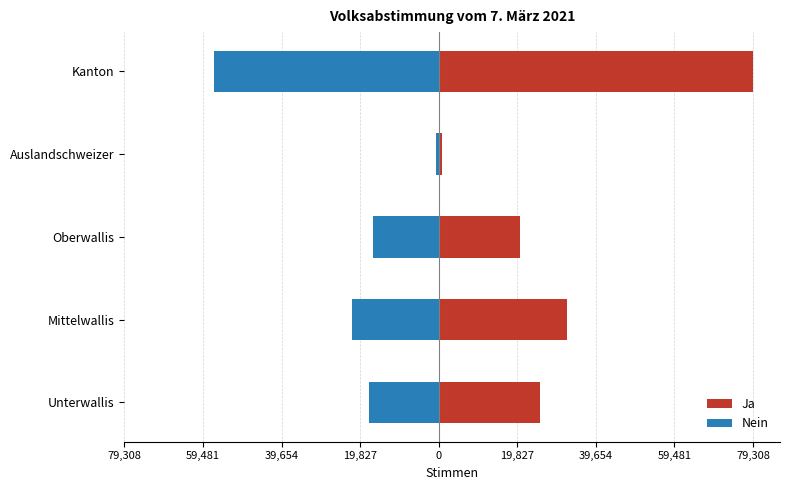

How many series are shown in this chart?

2